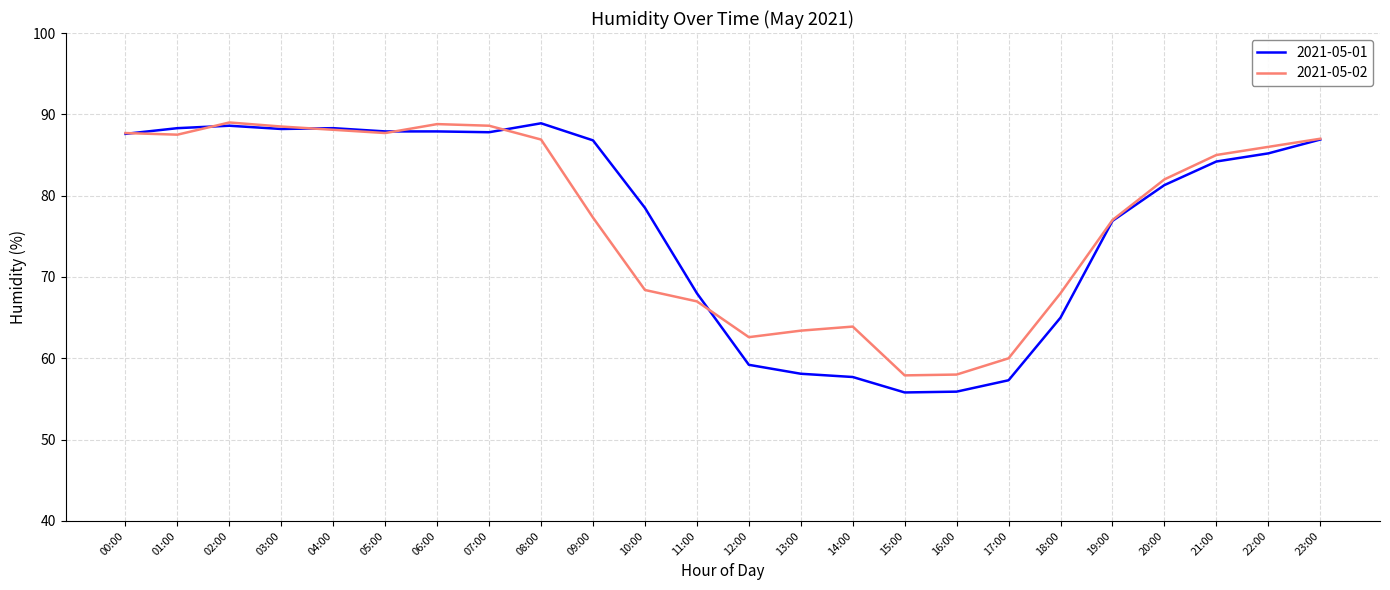

Is it true that 2021-05-01 equals 51.9 at 03:00?

False